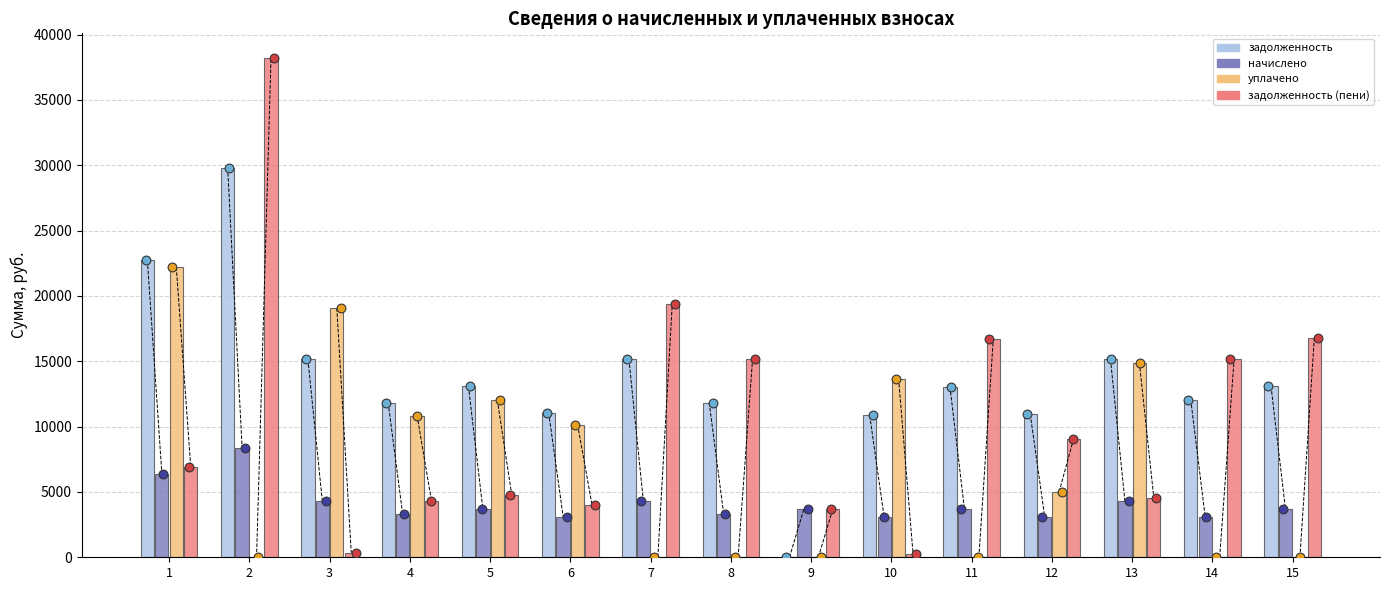

What are all the series names shown in the legend?

задолженность, начислено, уплачено, задолженность (пени)